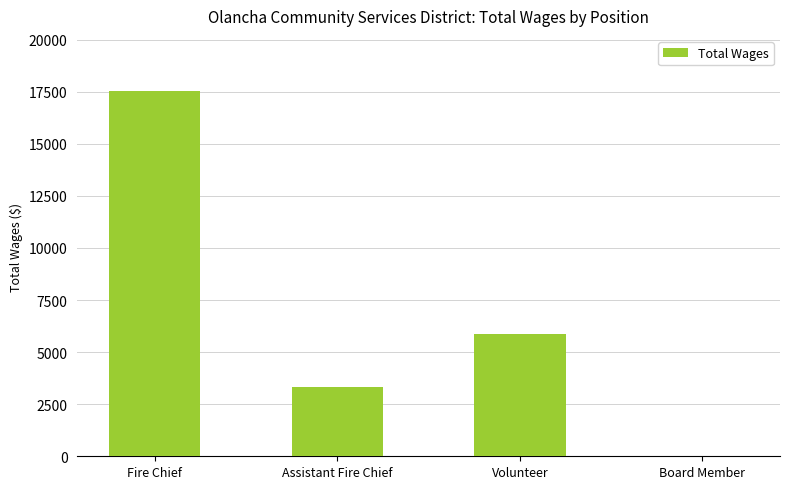

At which label does the data first exceed 5850?

Fire Chief